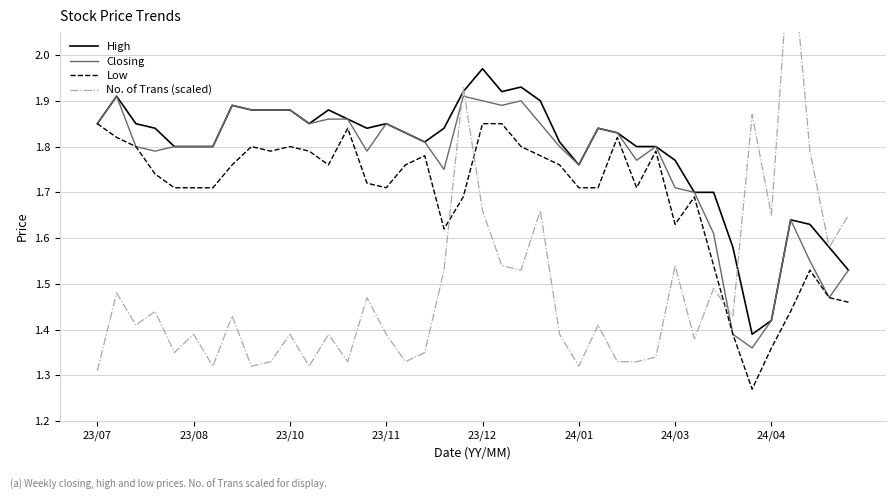

The Low series shows 0.3 at 24/04. True or false?

False